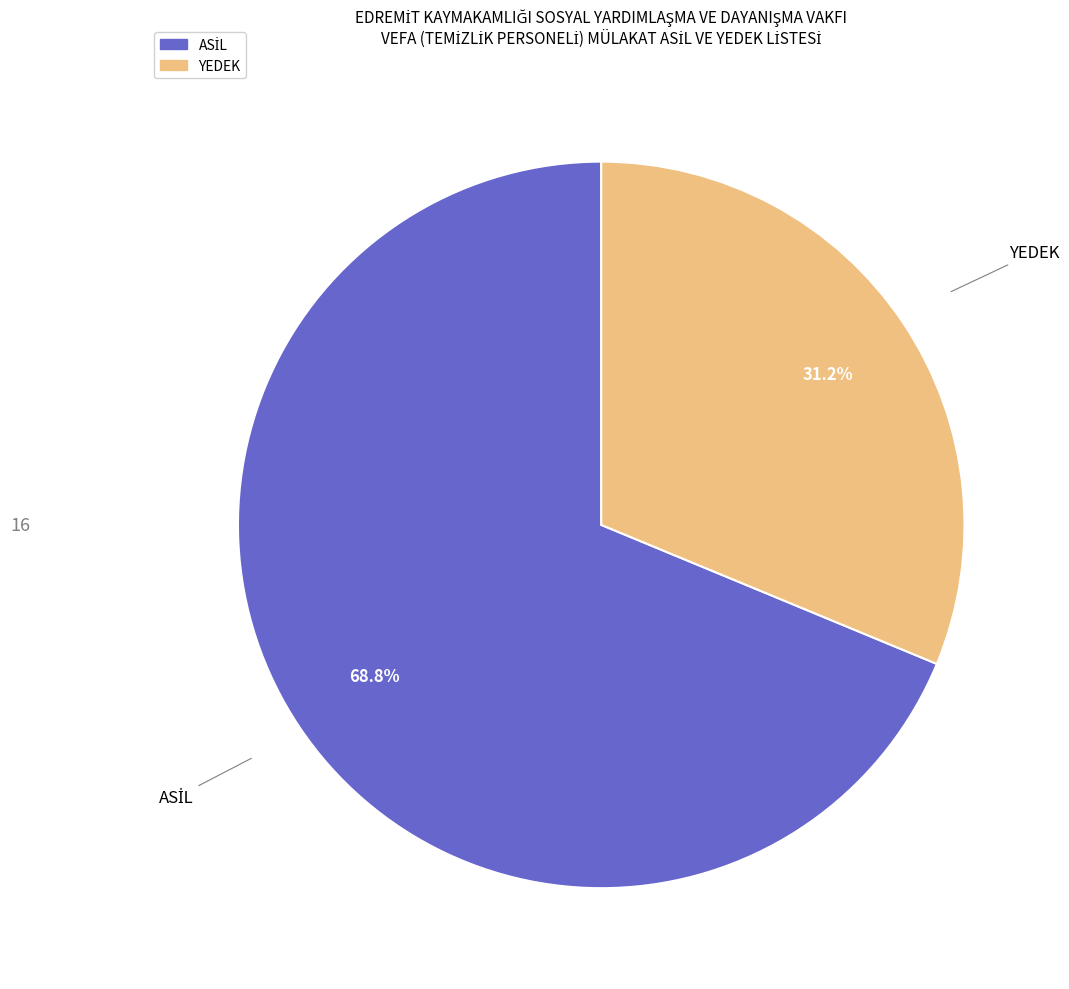

True or false: YEDEK accounts for 18% of the total.

False